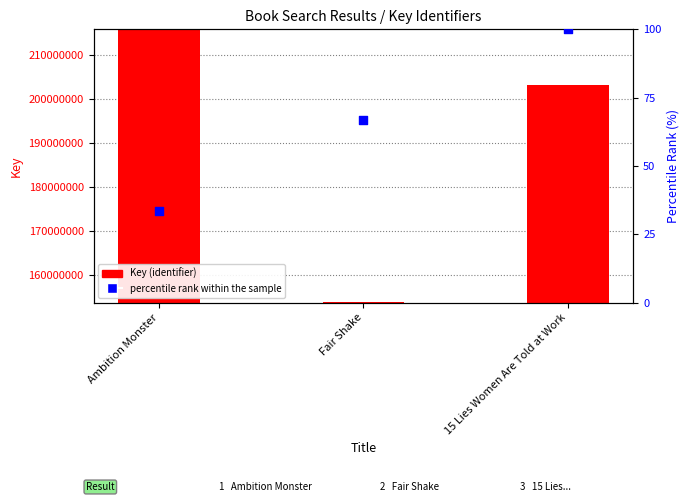

What are all the series names shown in the legend?

Key (identifier), percentile rank within the sample